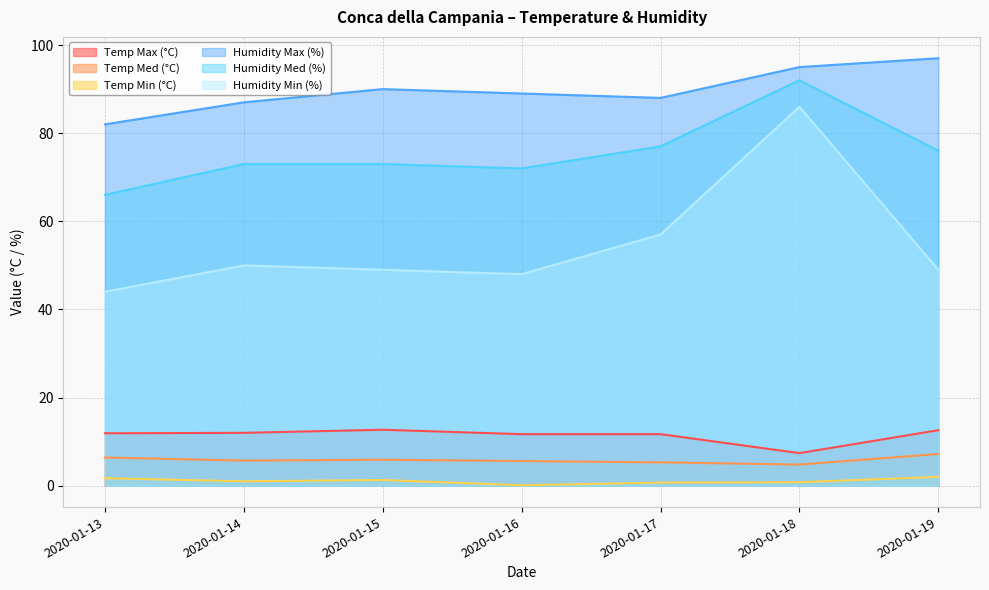

Is it true that Temp Med (°C) equals 5.9 at 2020-01-15?

True